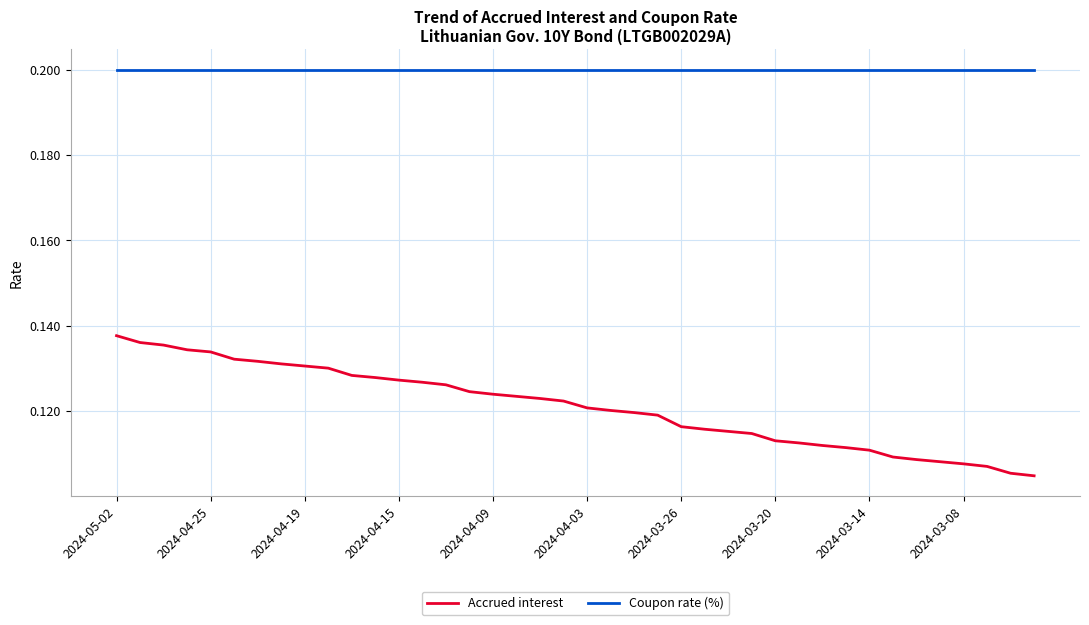

Rank the series by their maximum value, from highest to lowest.

Coupon rate (%), Accrued interest